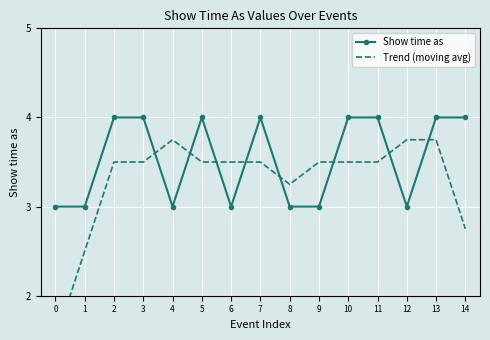

What is the difference between the second highest and second lowest values in the Trend (moving avg) series?

1.2